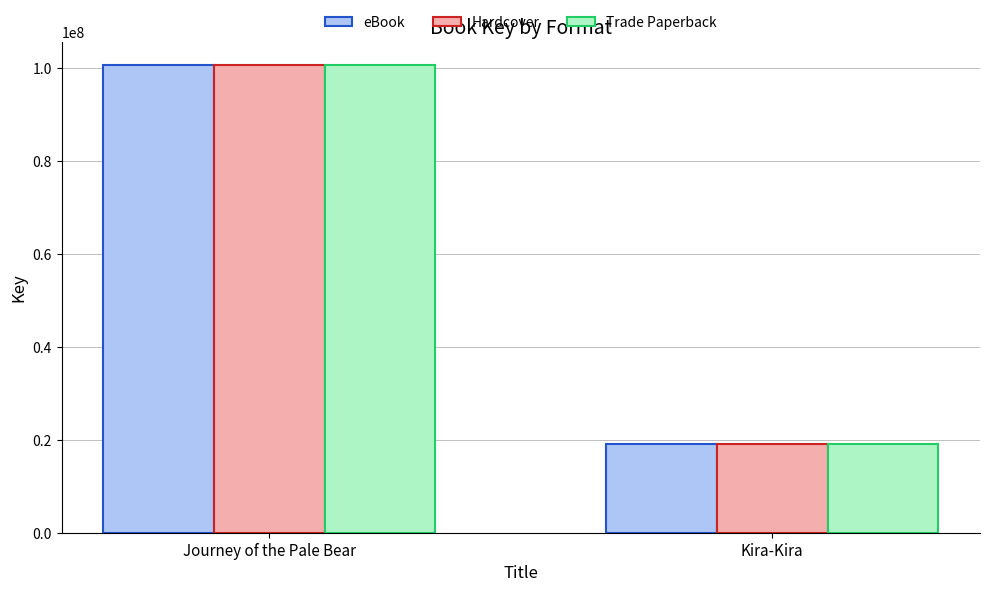

Rank the categories by Hardcover value from lowest to highest.

Kira-Kira, Journey of the Pale Bear